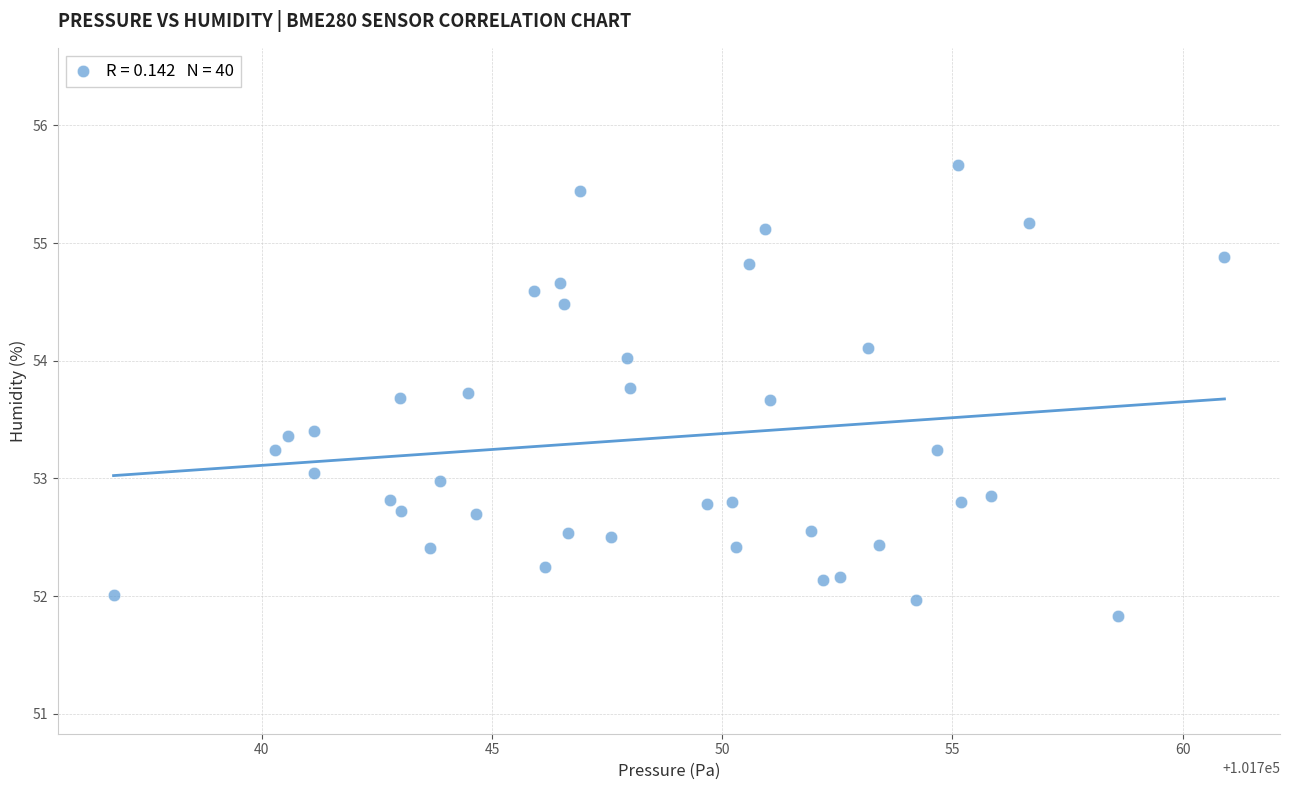

What is the range of Y values (max minus min)?

3.8